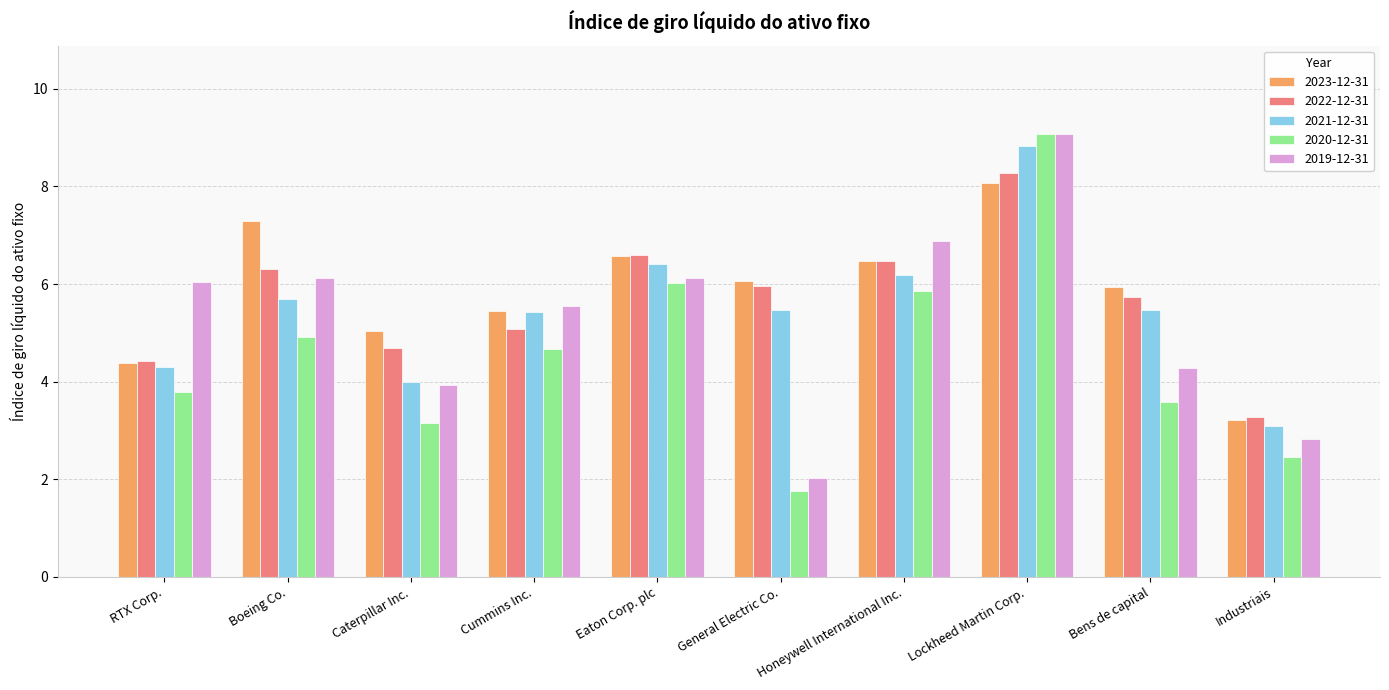

At which category does the chart reach its minimum across all series?

General Electric Co.